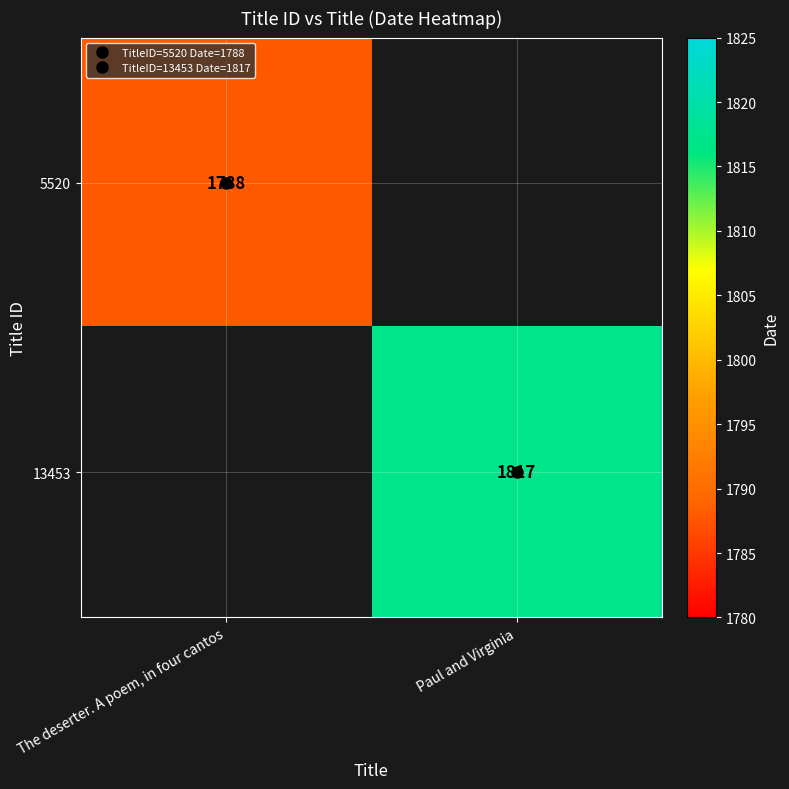

What is the maximum value shown in the chart?

1817.0